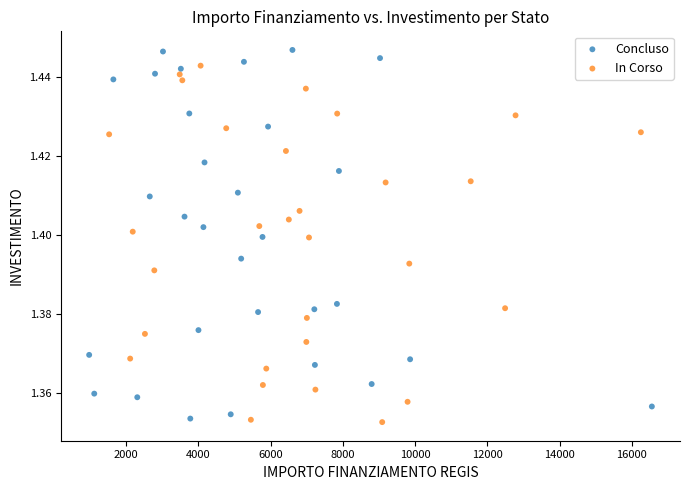

Which series has the widest spread of Y values?

Concluso